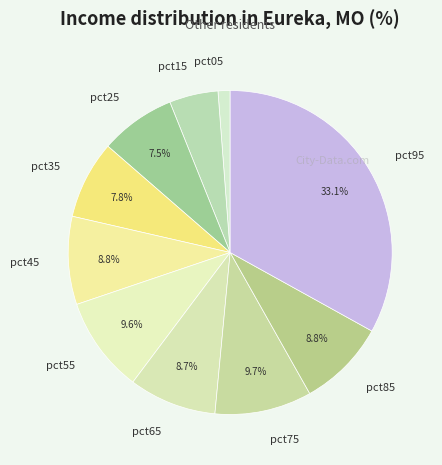

The pct95 slice represents 26% of the pie. True or false?

False